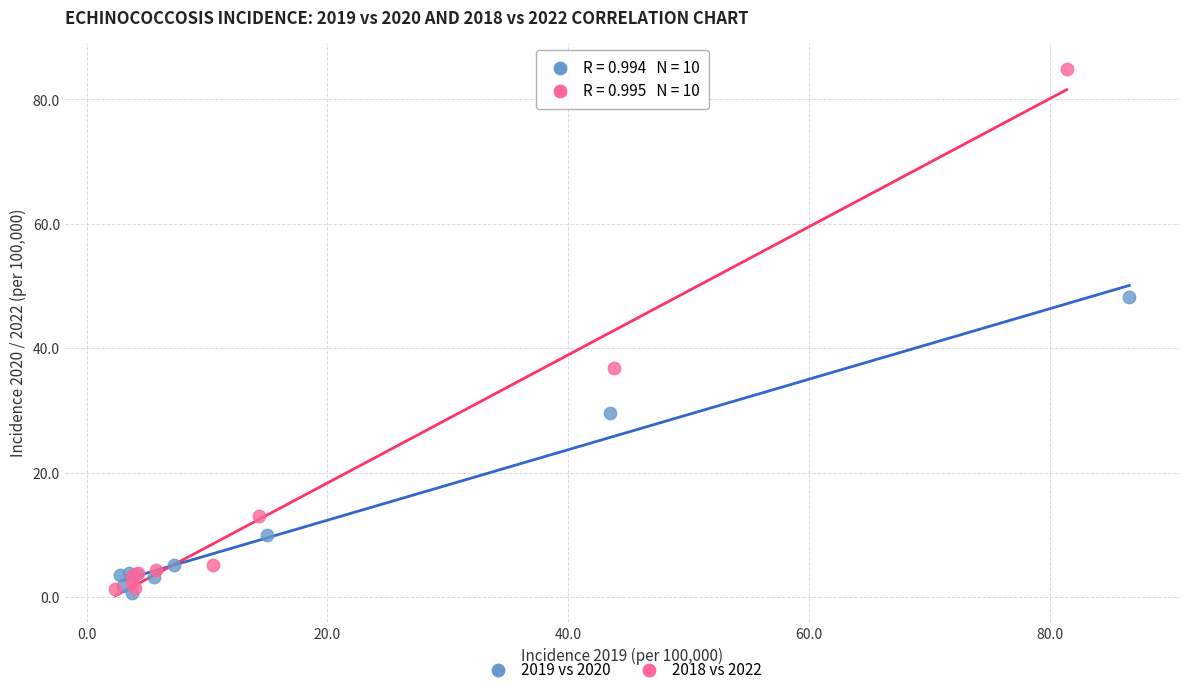

Which series reaches the maximum Y coordinate?

2018 vs 2022